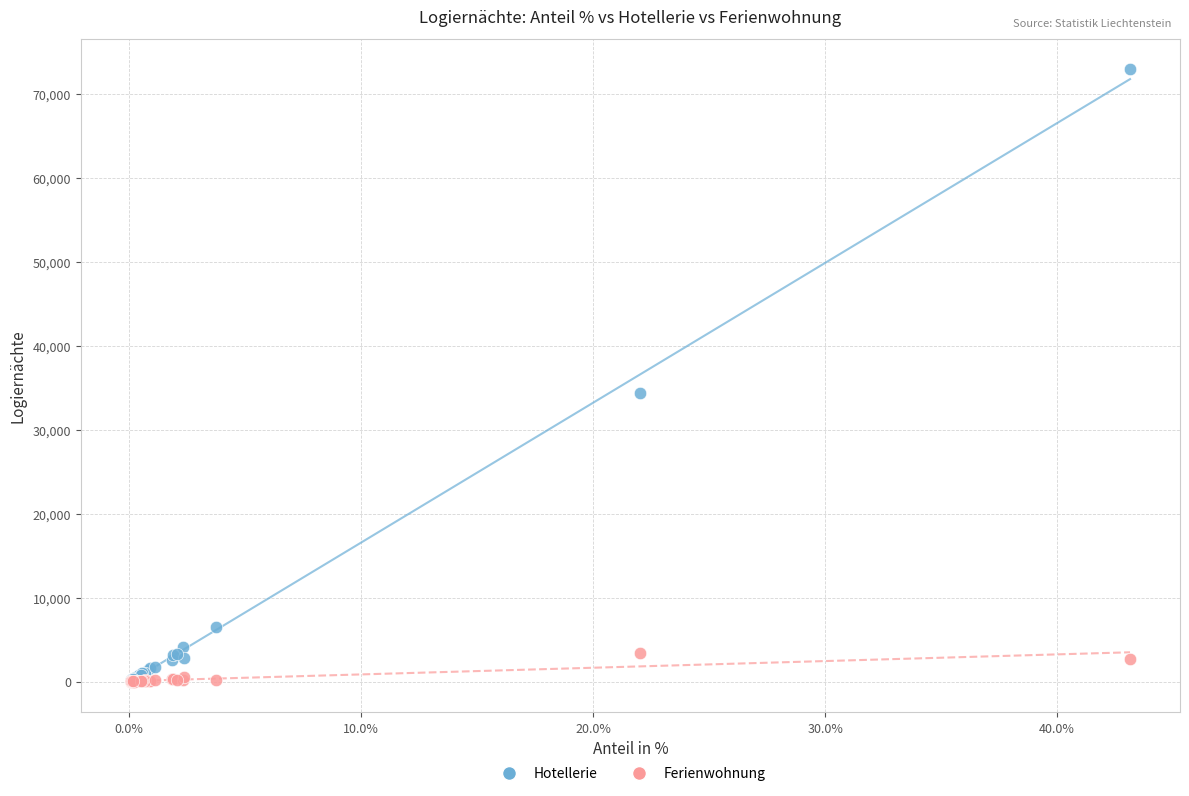

Across all series, what Y value is closest to 36451?

34344